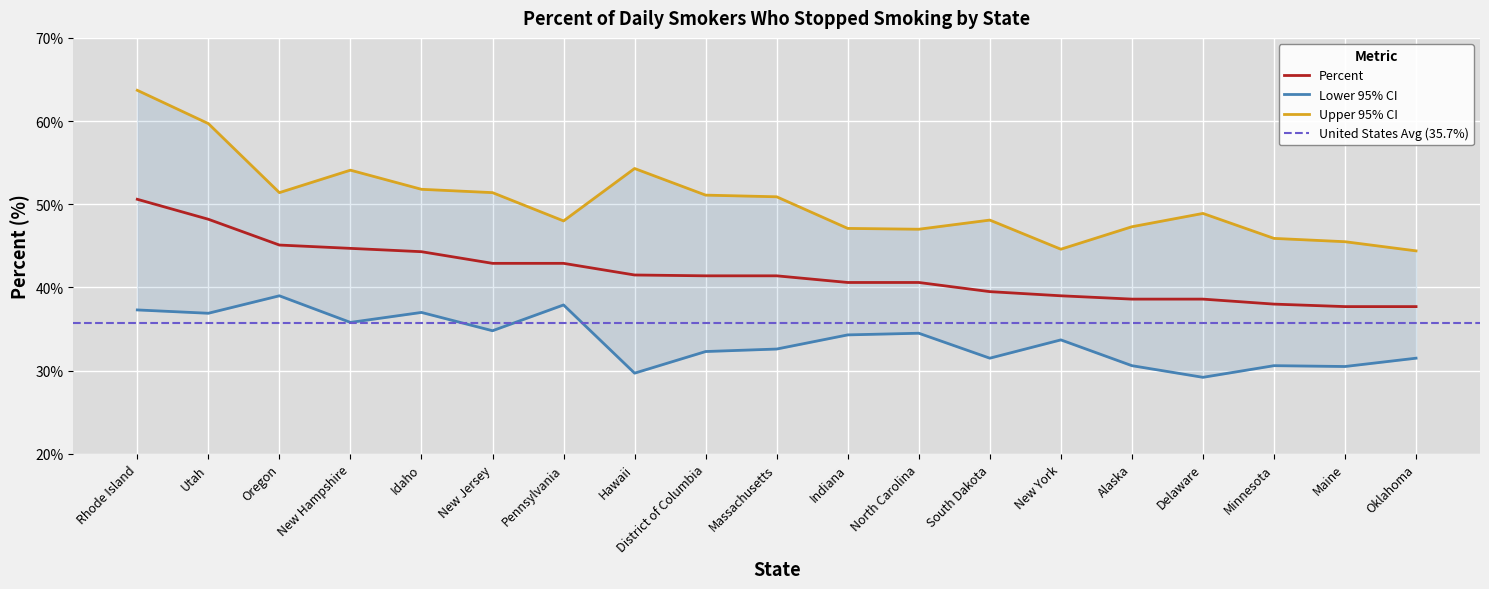

Rank the series by their maximum value, from highest to lowest.

Upper 95% CI, Percent, Lower 95% CI